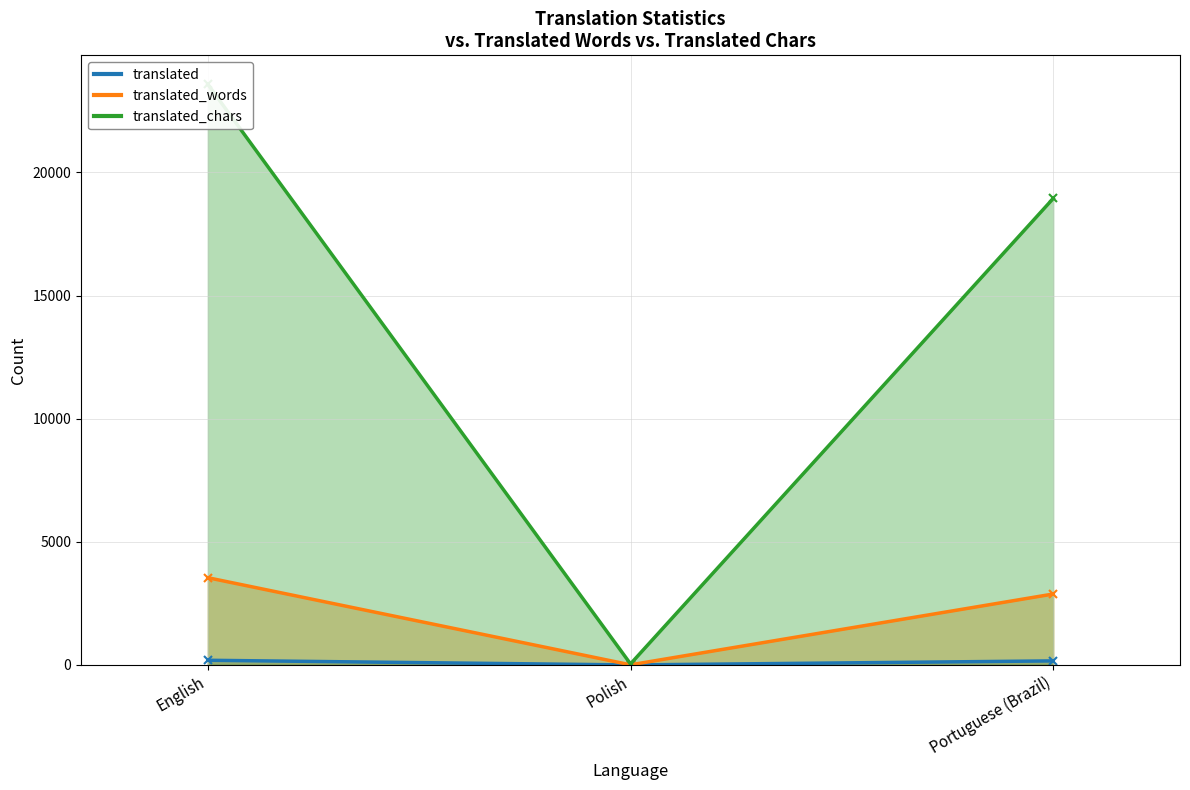

What are all the series names shown in the legend?

translated, translated_words, translated_chars